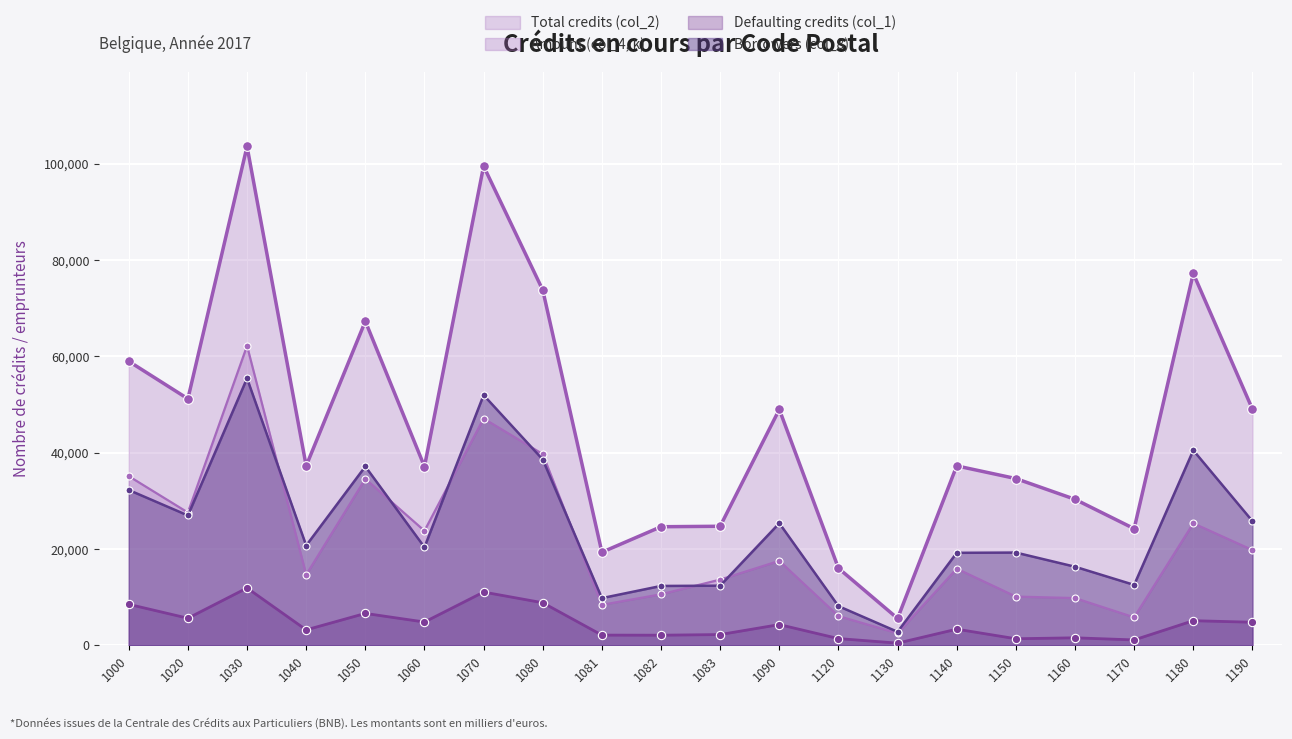

True or false: Defaulting credits (col_1) and Borrowers (col_8) cross at least once.

False